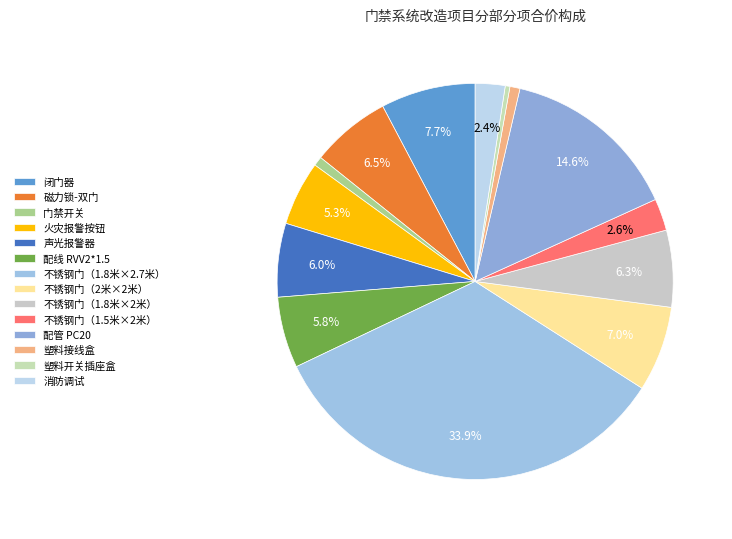

What is the ratio of the value at 配管 PC20 to the value at 磁力锁-双门?

2.2